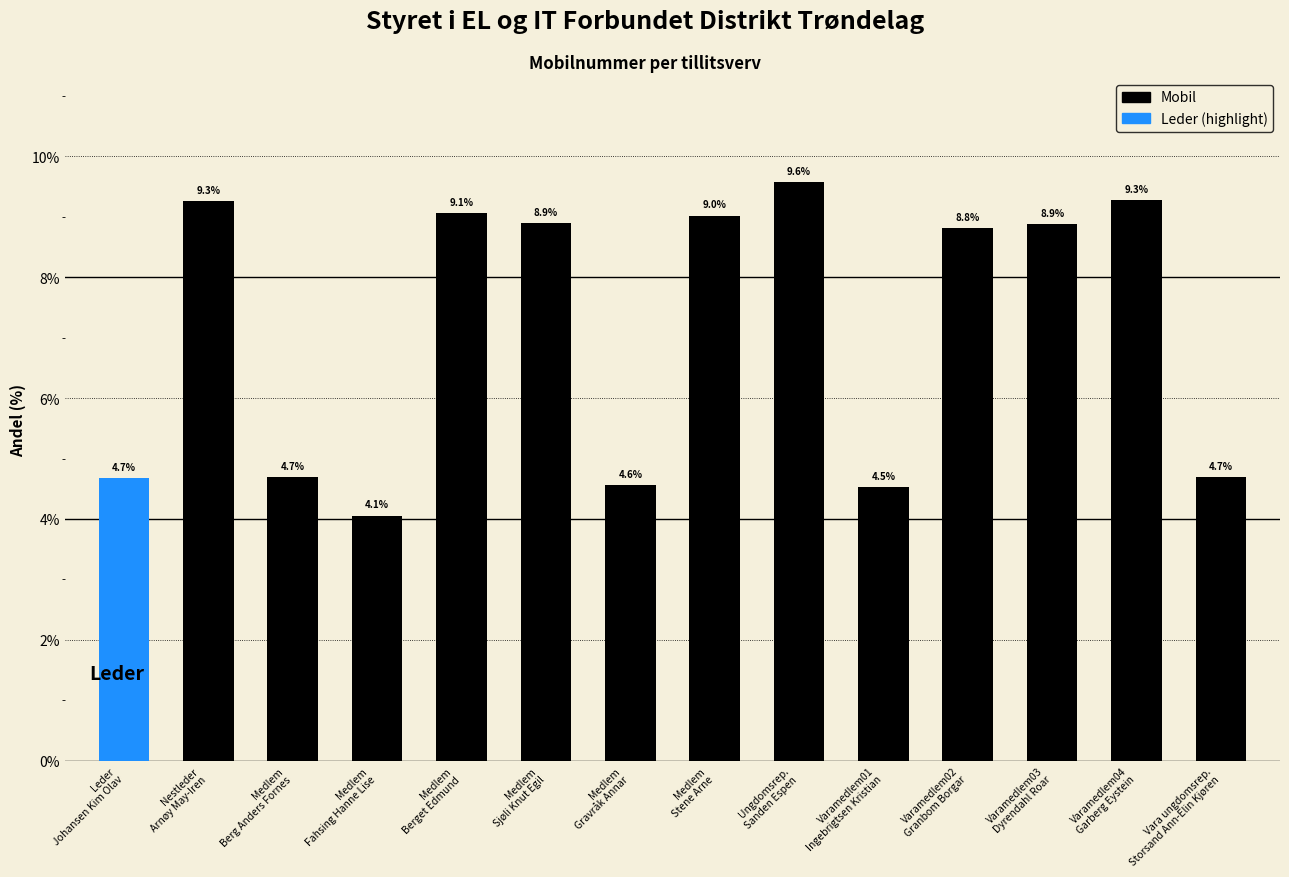

What is the label of the 9th bar from the left?

Ungdomsrep.
Sanden Espen